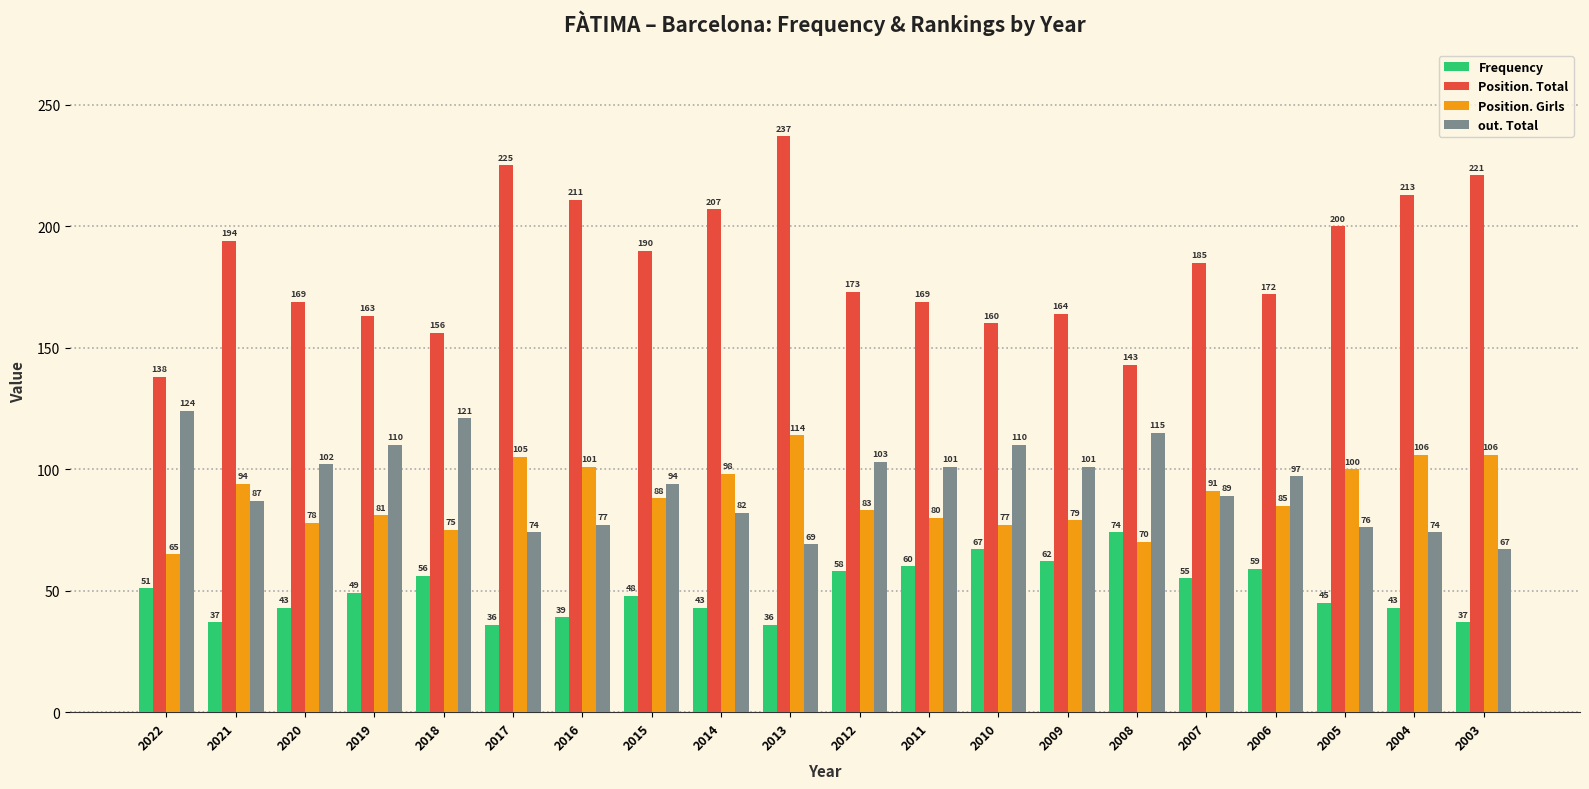

Reading left to right, what are all the values shown in this chart?

Frequency: 51	37	43	49	56	36	39	48	43	36	58	60	67	62	74	55	59	45	43	37
Position. Total: 138	194	169	163	156	225	211	190	207	237	173	169	160	164	143	185	172	200	213	221
Position. Girls: 65	94	78	81	75	105	101	88	98	114	83	80	77	79	70	91	85	100	106	106
out. Total: 124	87	102	110	121	74	77	94	82	69	103	101	110	101	115	89	97	76	74	67